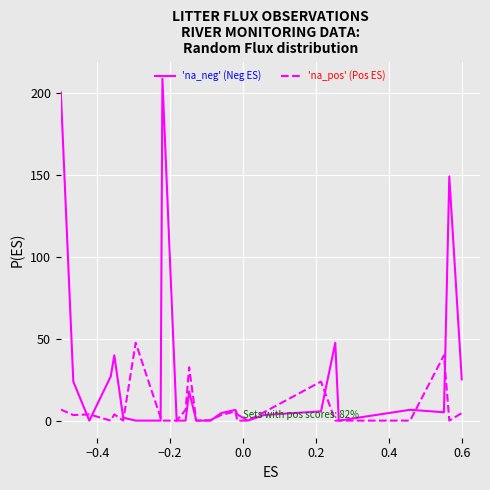

List the series in order of their overall mean, highest first.

'na_neg' (Neg ES), 'na_pos' (Pos ES)